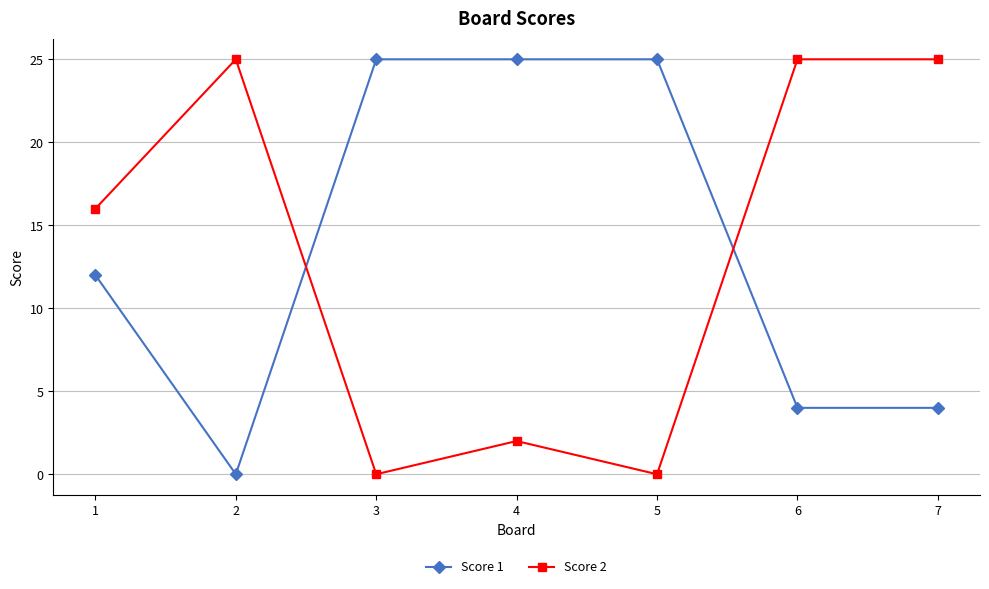

What is the highest value of the Score 1 series?

25